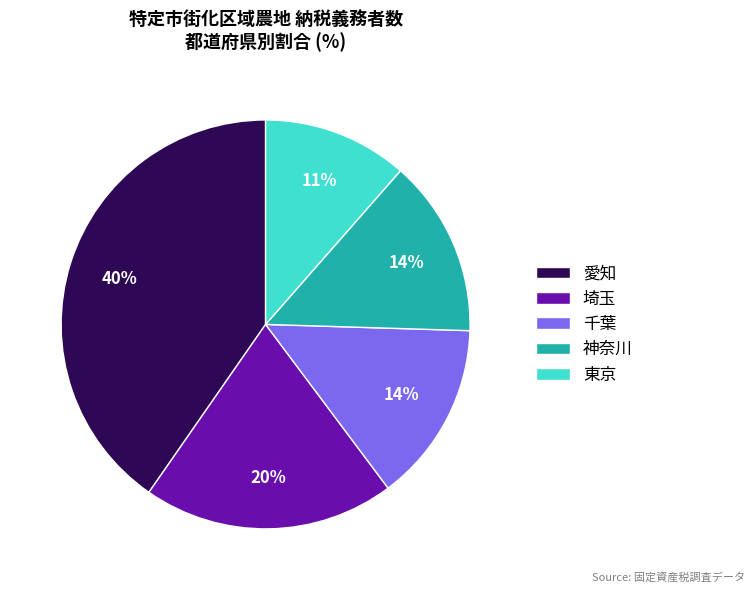

The 神奈川 slice represents 14% of the pie. True or false?

True